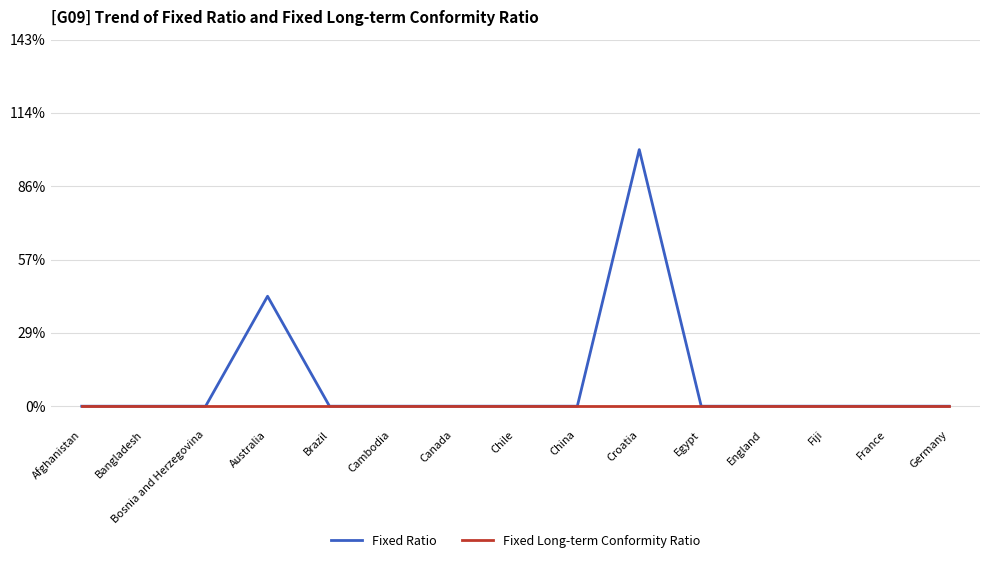

What are all the series names shown in the legend?

Fixed Ratio, Fixed Long-term Conformity Ratio